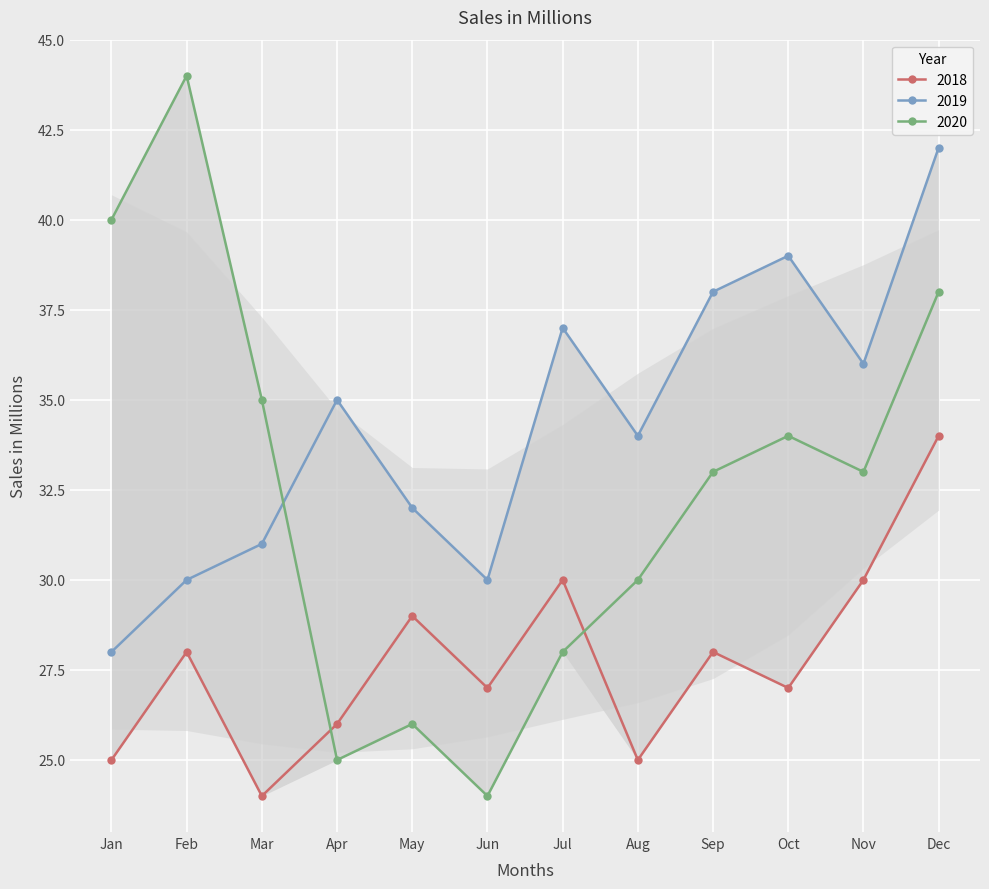

What is the value of the 2018 point at the 6th from the left?

27